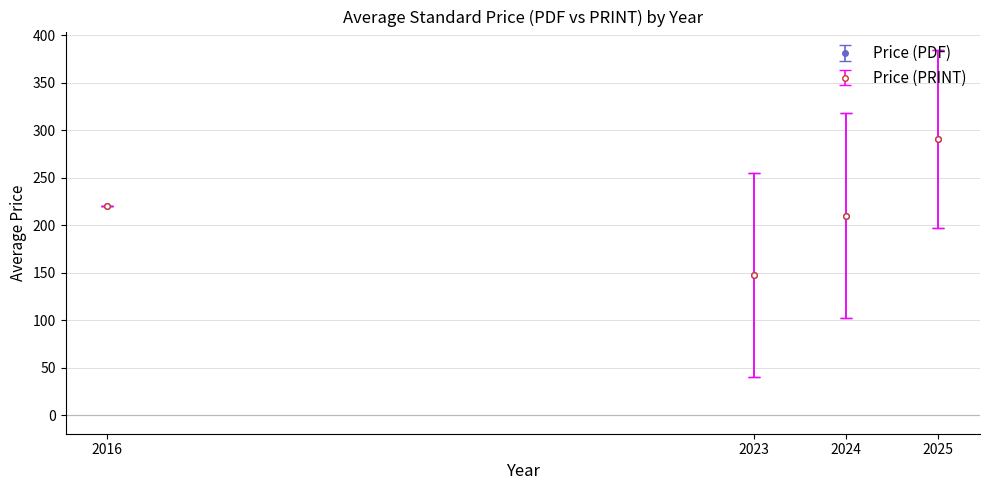

Is this an area chart (filled region under the line)?

No